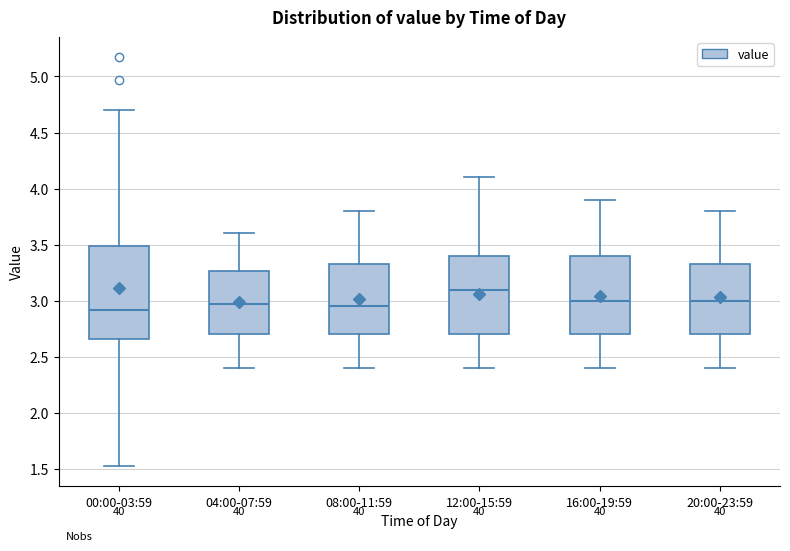

Comparing the boxes themselves (not the whiskers), which one is the tallest?

00:00-03:59